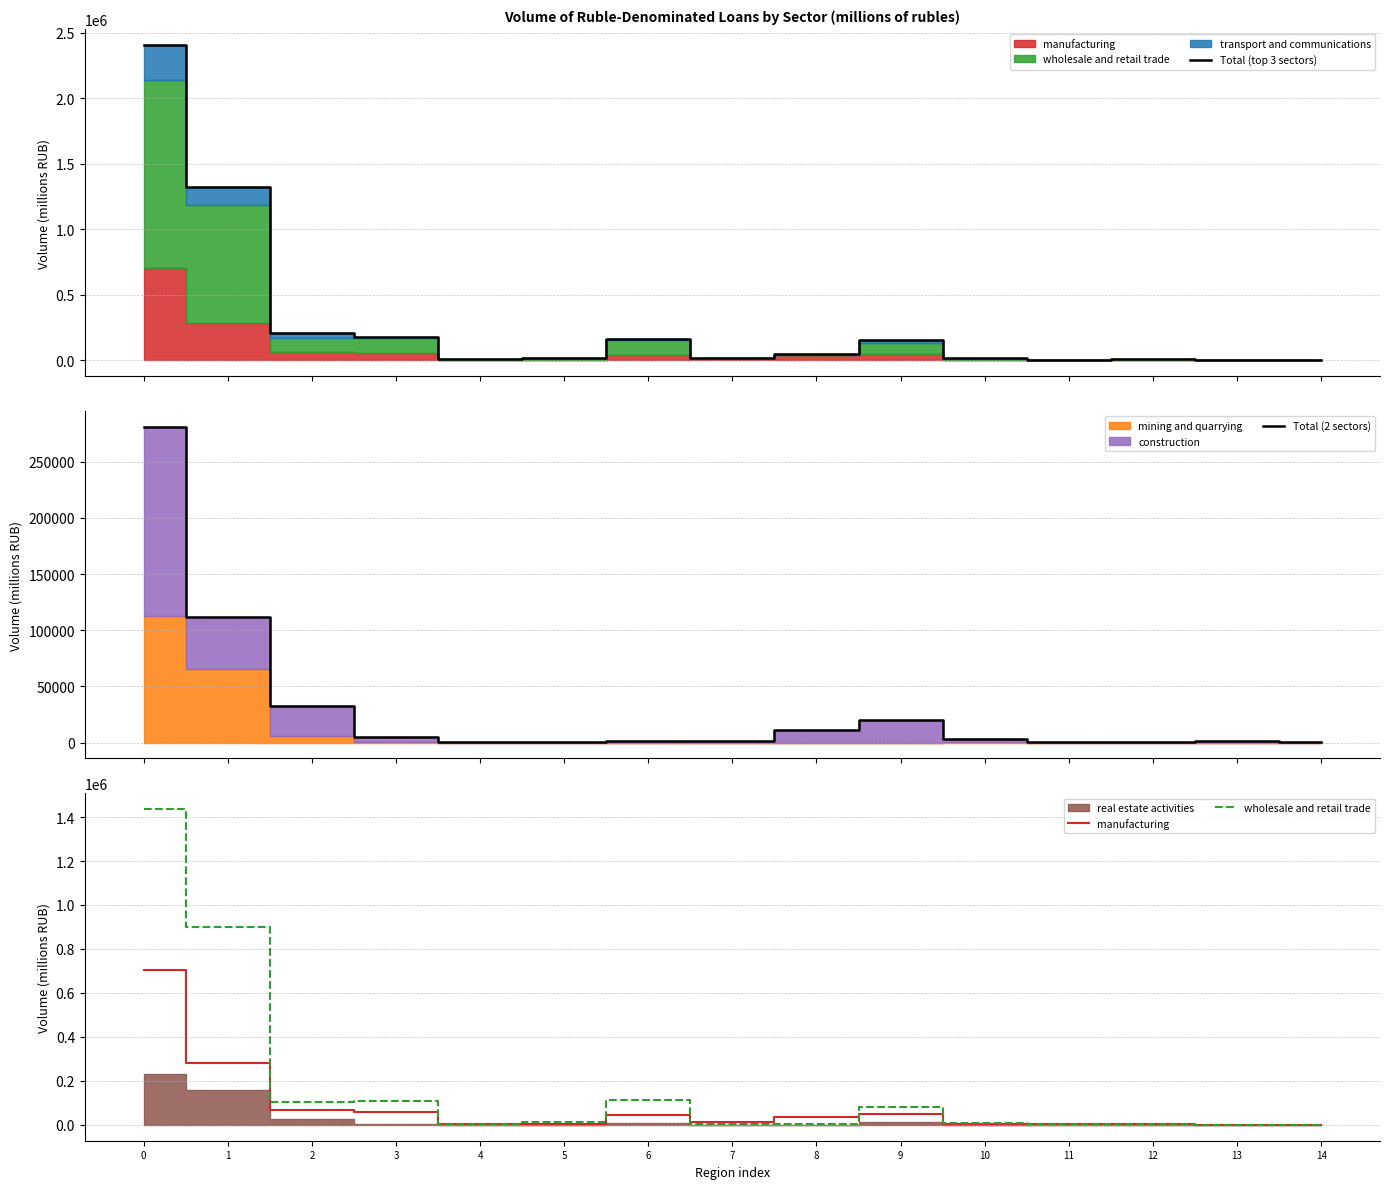

How many values in the wholesale and retail trade series exceed 6601?

7